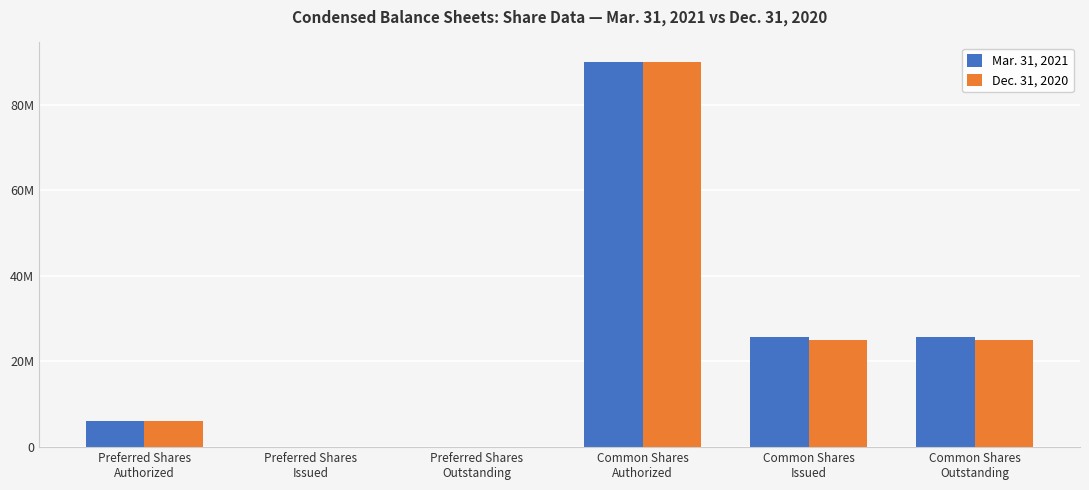

At which category is the sum across all series the highest?

Common Shares
Authorized